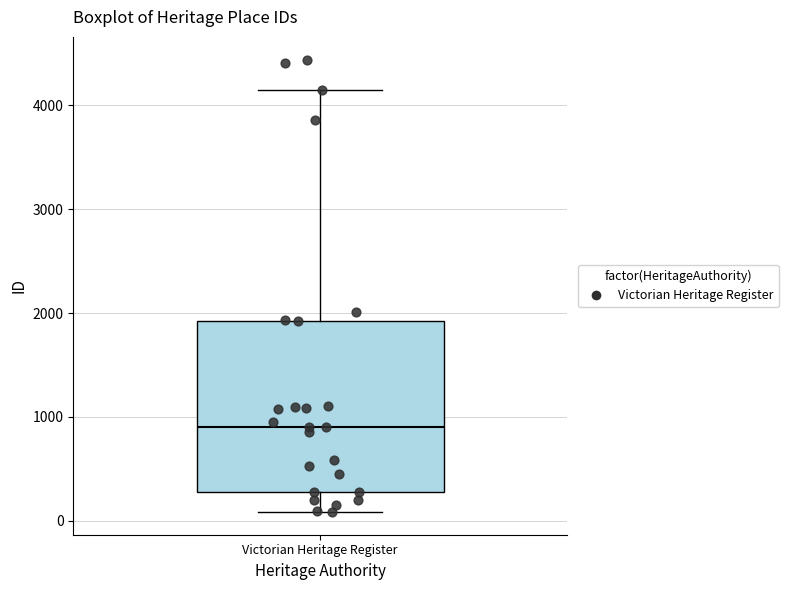

Transcribe this box plot: give where the median line is, the range the box spans, and where the two whiskers end, as read against the y-axis. The values are not printed on the chart, so give them approximately, as read against the axis.

median 900, box 300 to 1900, whiskers 100 to 4200